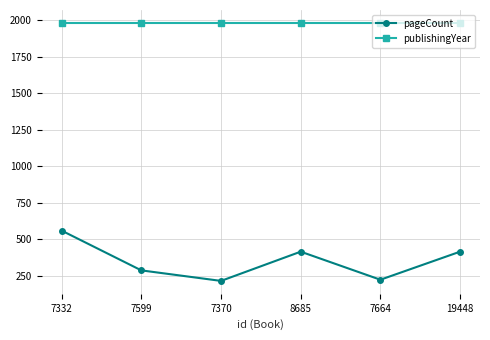

Which series has the widest spread of values?

pageCount